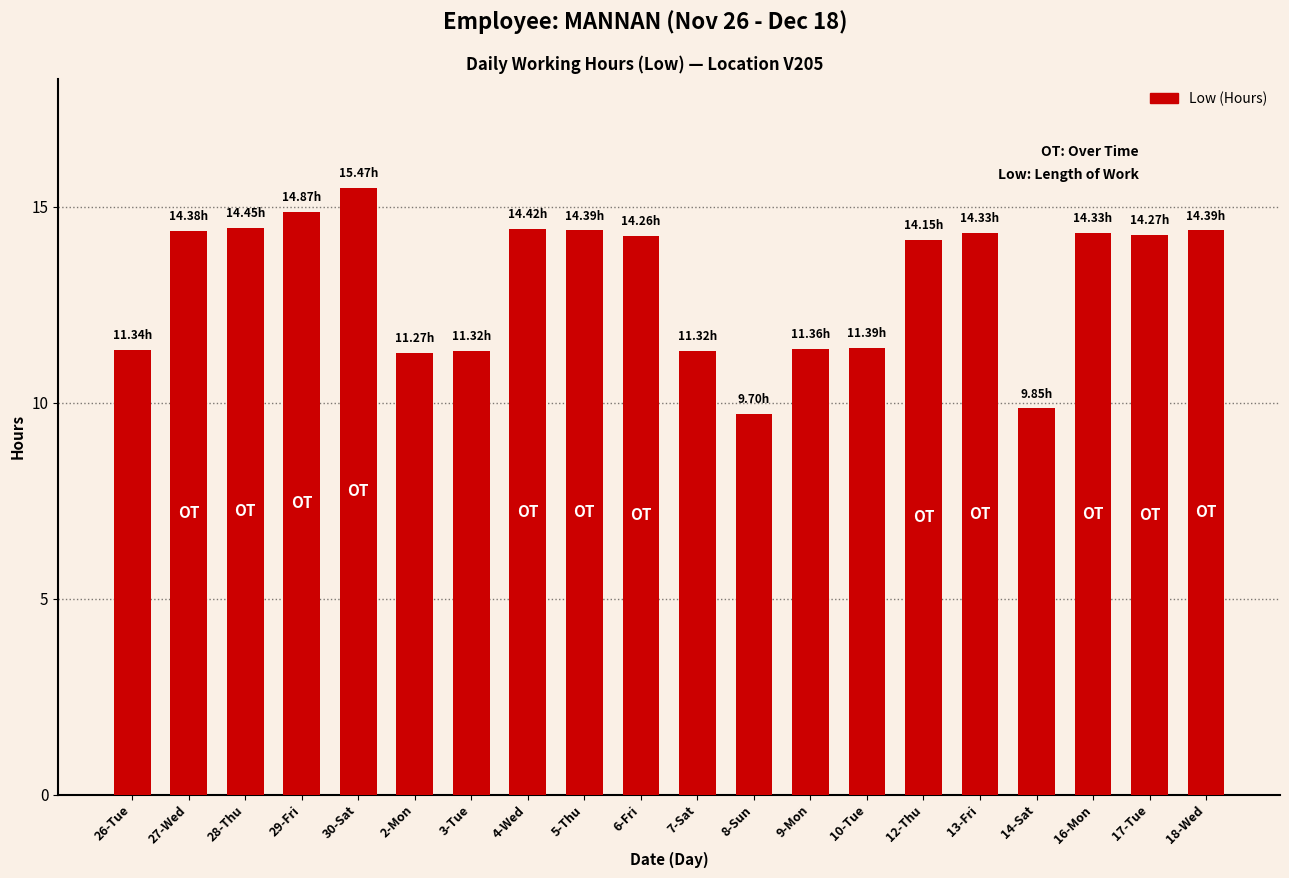

What is the change in value from 27-Wed to 7-Sat?

-3.1